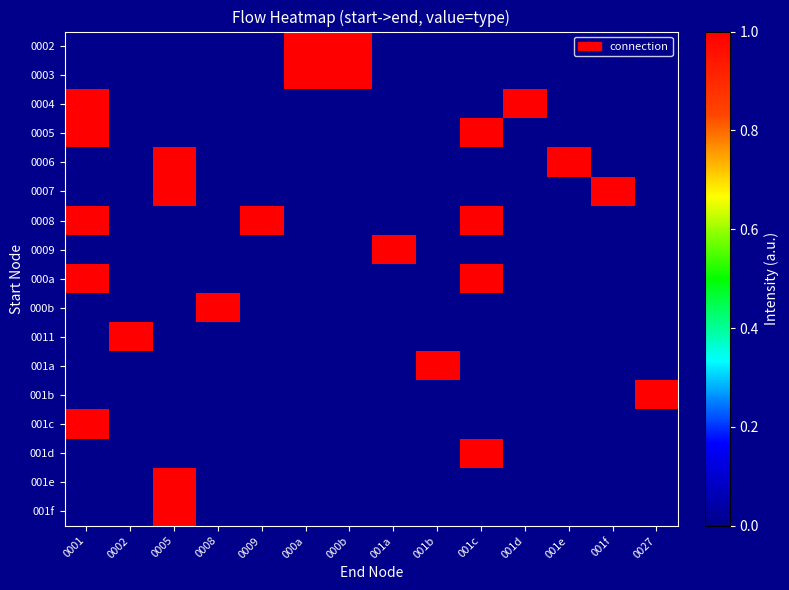

At how many categories does at least one series exceed 0?

14